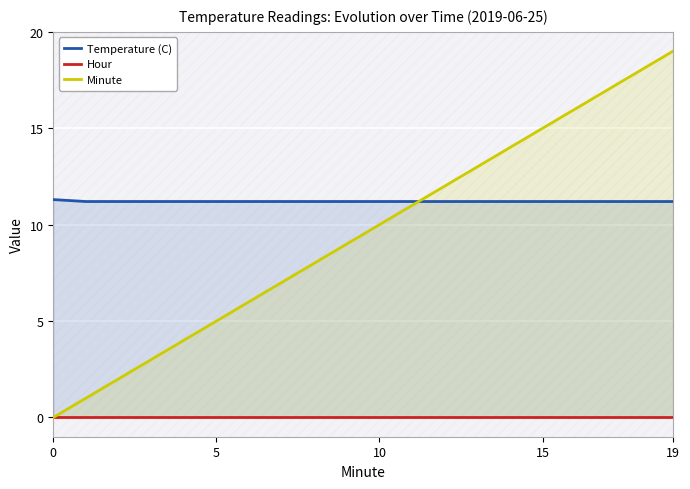

What is the maximum value for Minute?

19